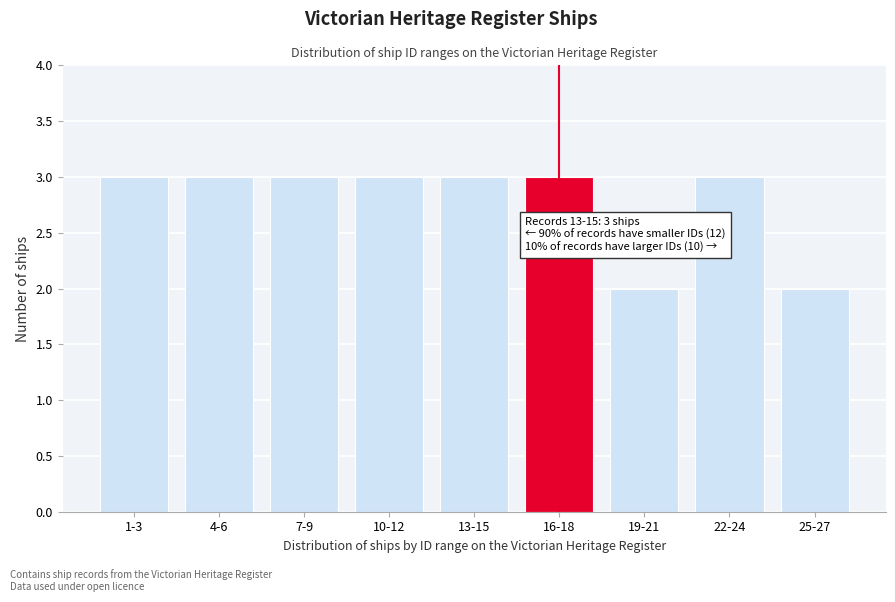

Reading left to right, extract all data points from this chart.

3	3	3	3	3	3	2	3	2